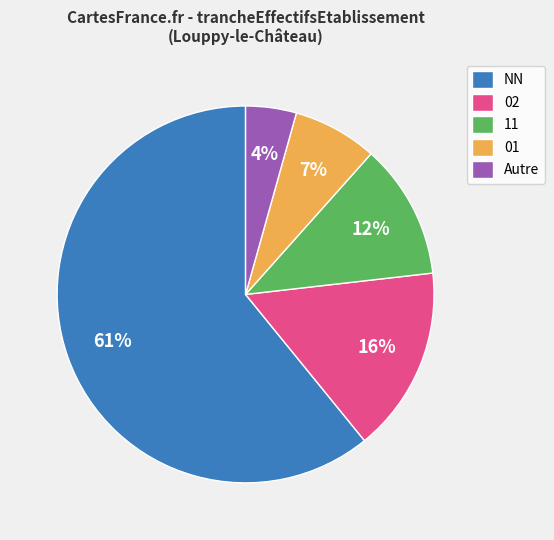

Does any single category account for the majority?

Yes